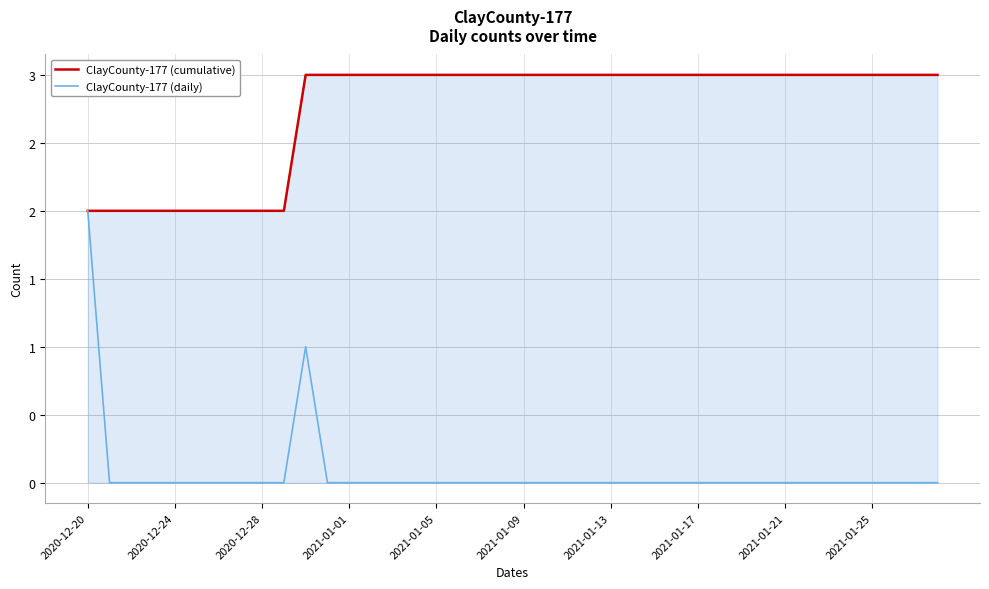

At which category is the sum across all series the highest?

2020-12-20